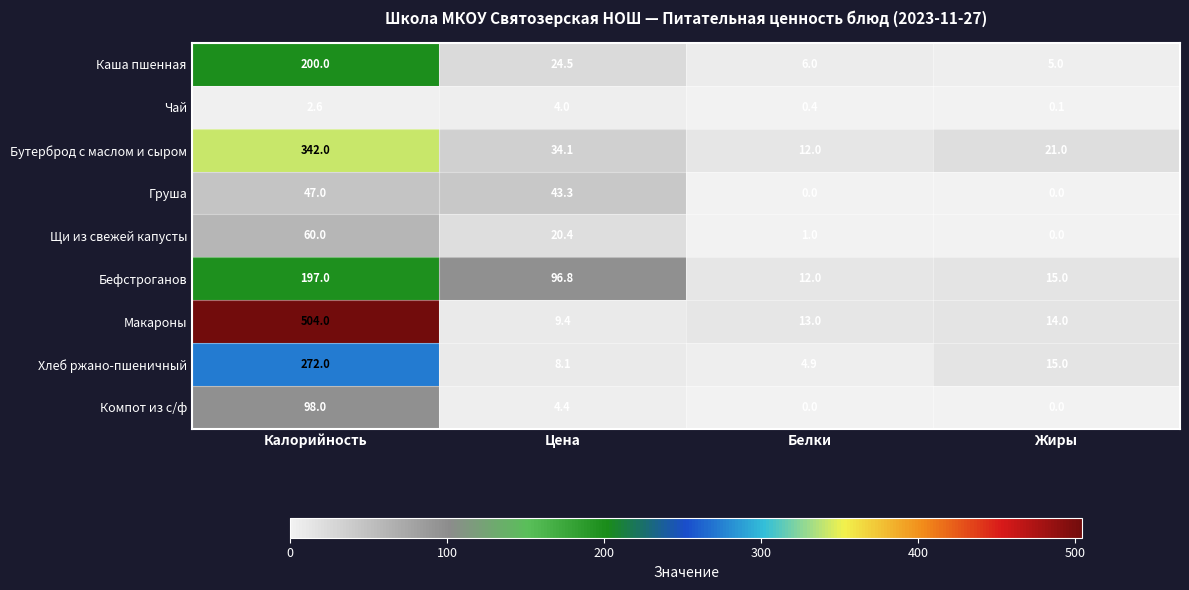

List the series in order of their peak value, highest first.

Макароны, Бутерброд с маслом и сыром, Хлеб ржано-пшеничный, Каша пшенная, Бефстроганов, Компот из с/ф, Щи из свежей капусты, Груша, Чай